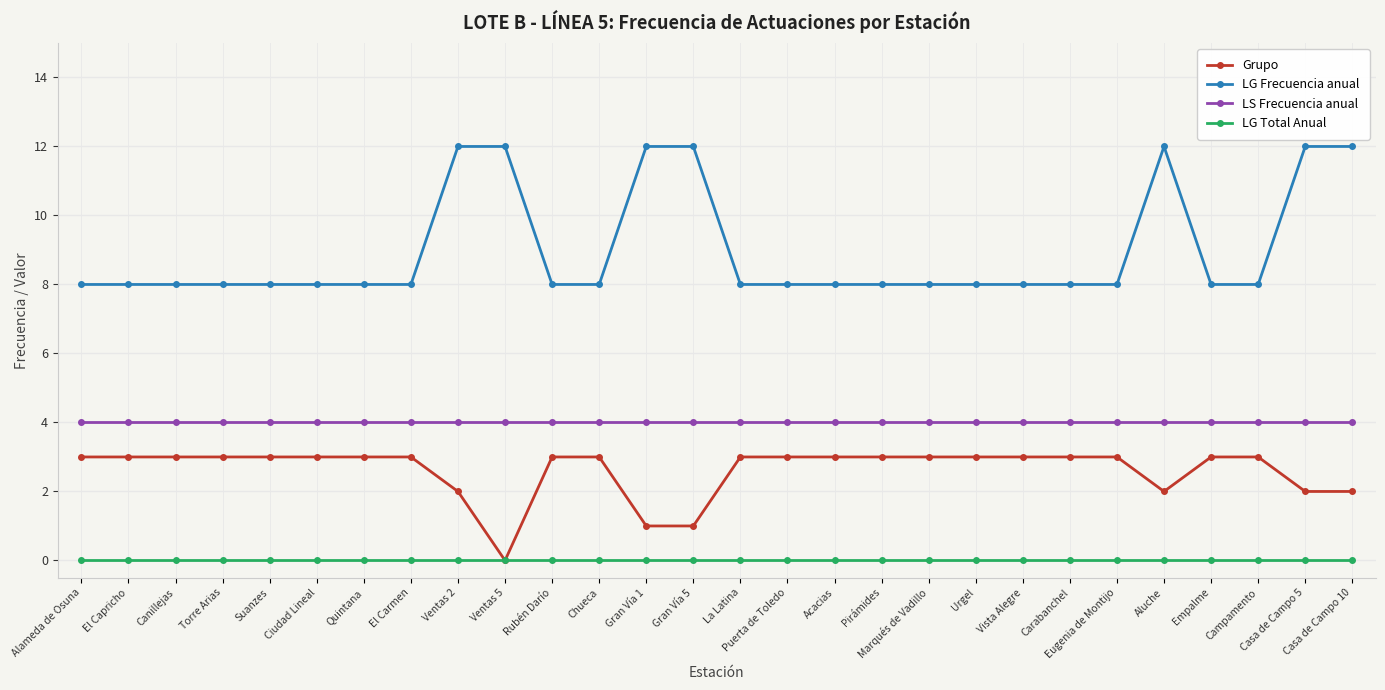

What is the sum of all LS Frecuencia anual values?

112